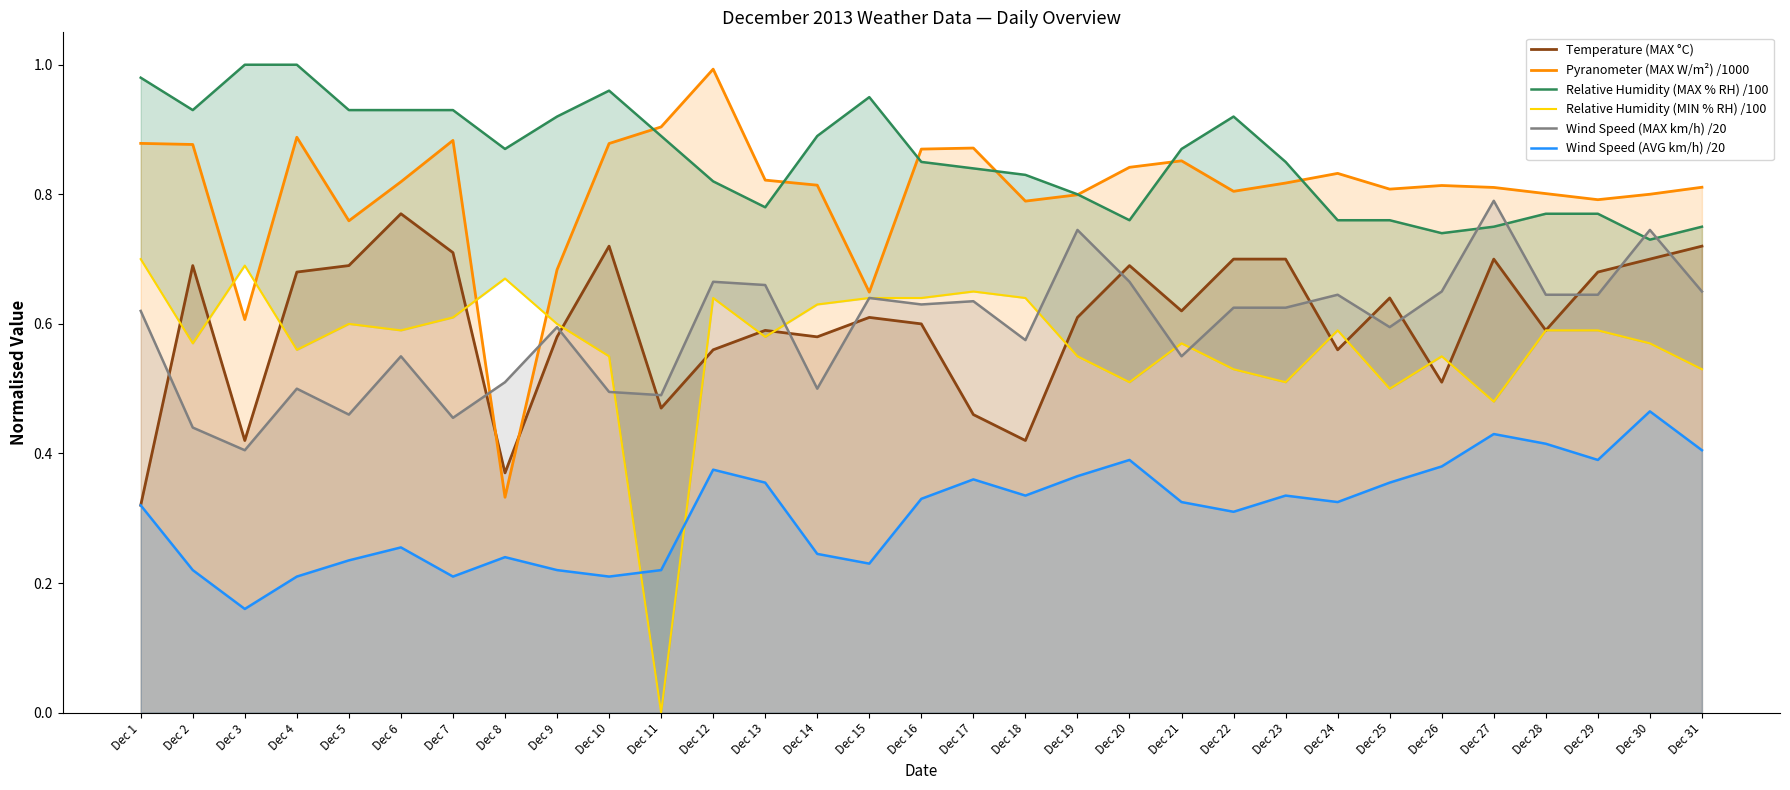

What is the total value across all series at Dec 13?

3.8